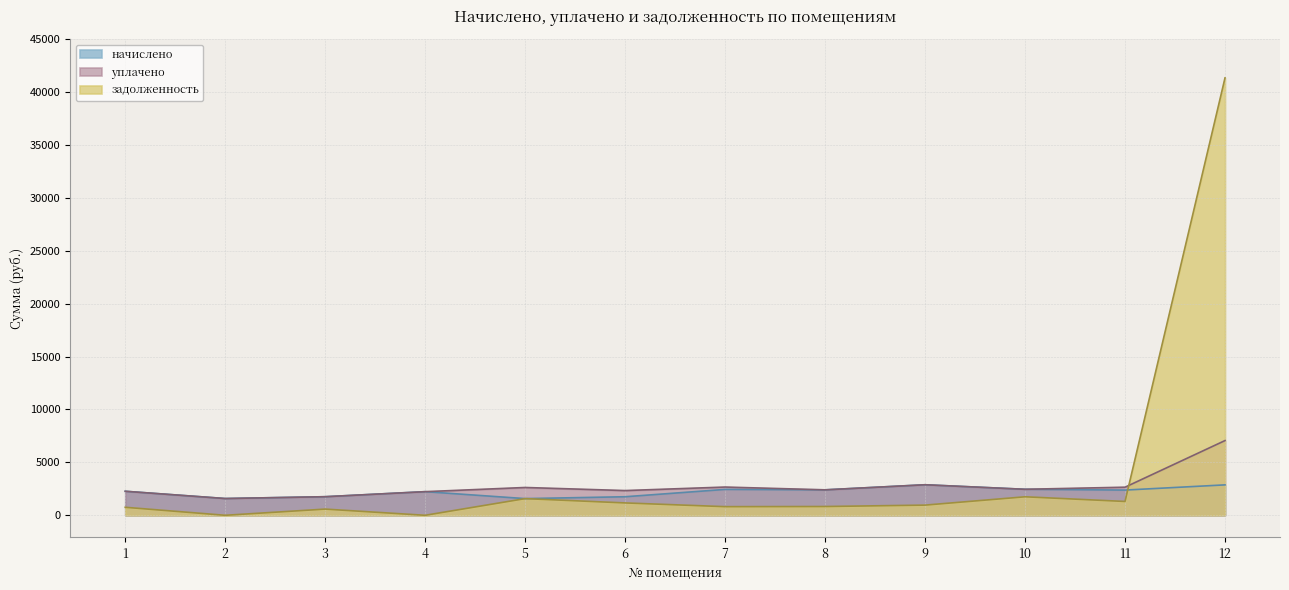

Where do начислено and задолженность first cross each other?

11 and 12